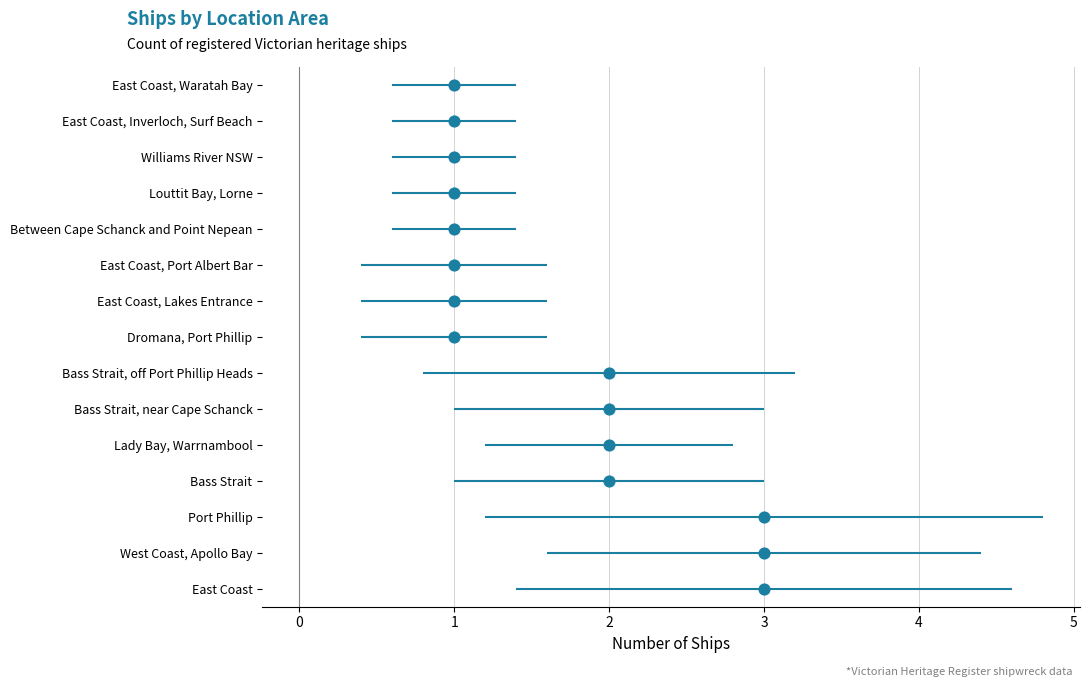

Between 3 and 1, which is larger?

1